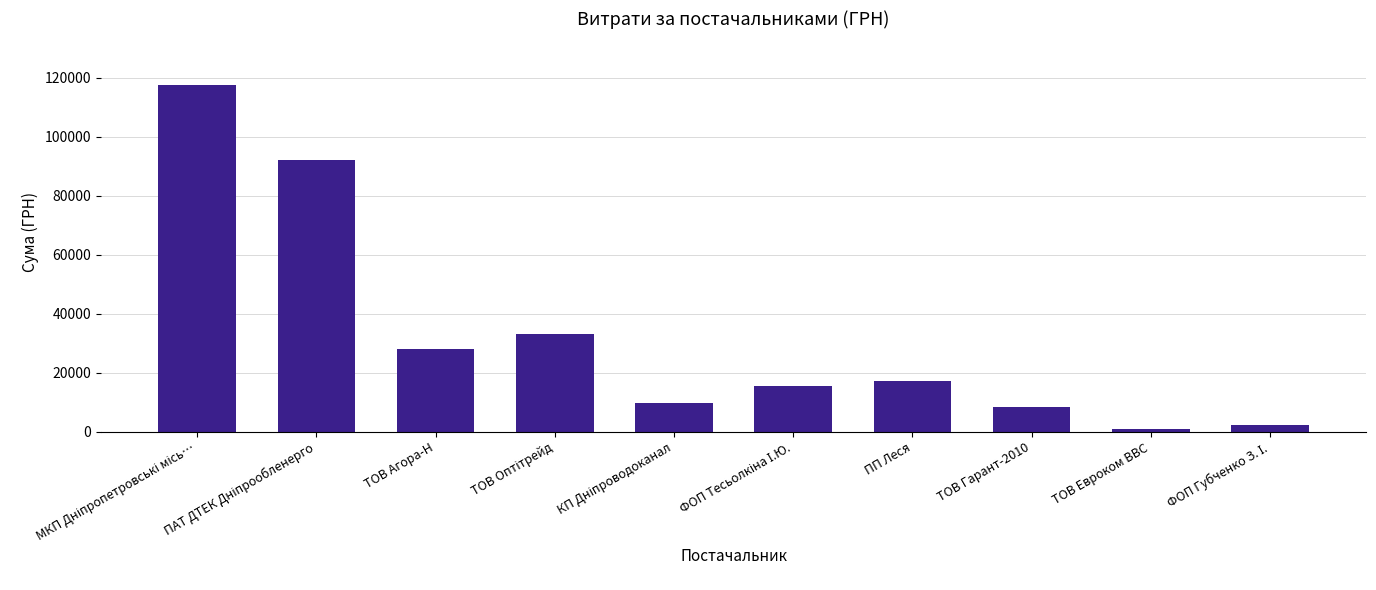

Are the bars horizontal?

No